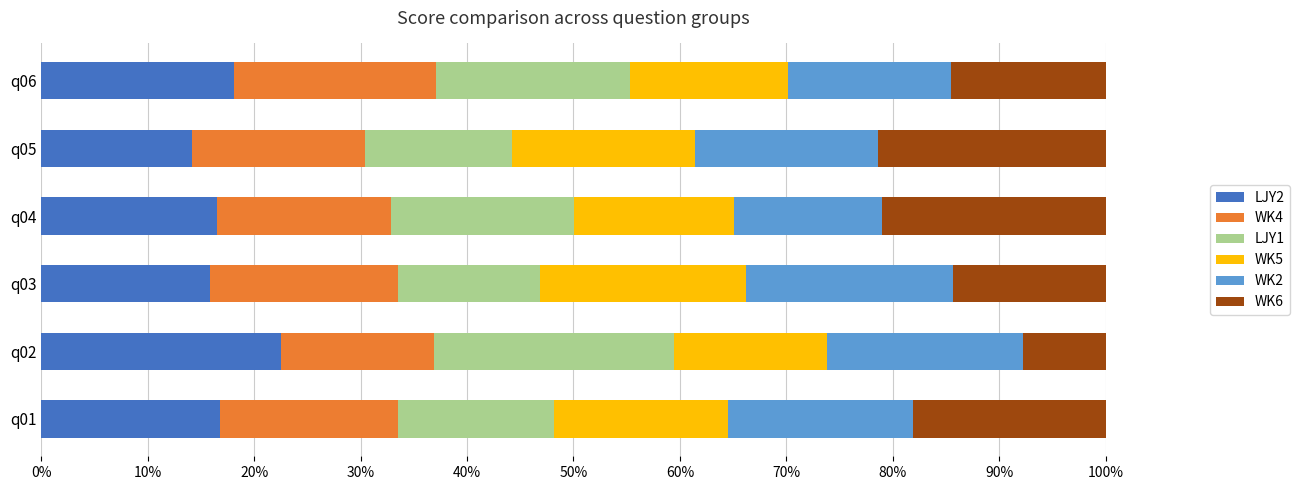

At which label does LJY2 reach its peak?

q02